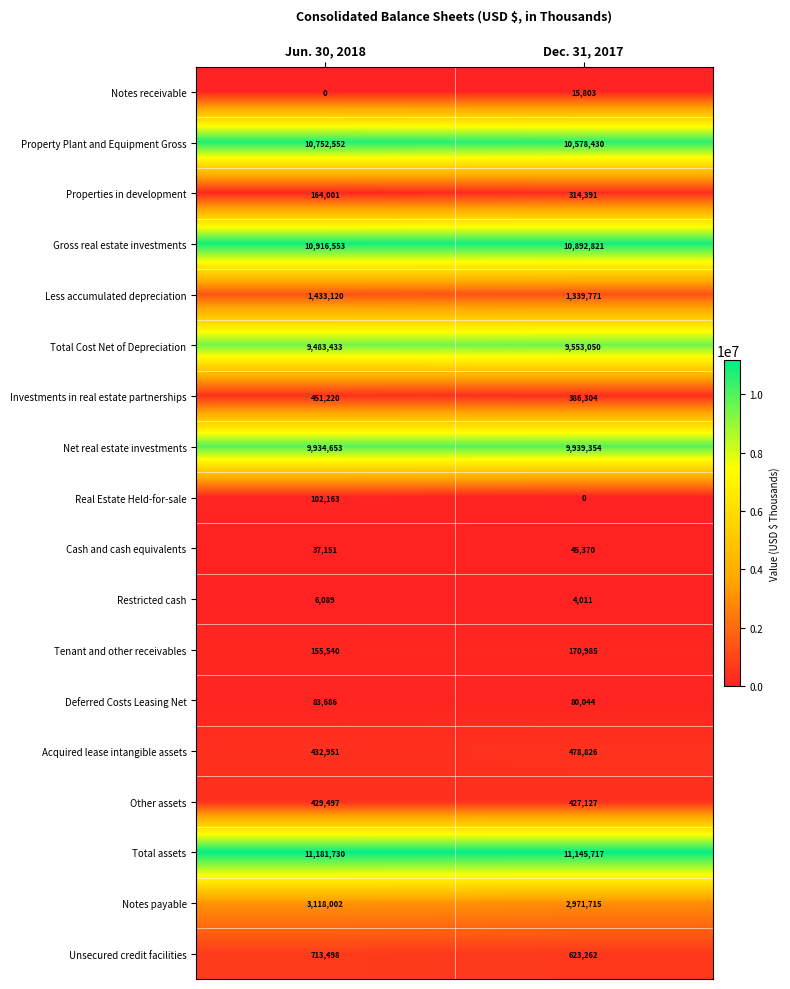

Read the Total assets value at Dec. 31, 2017, to the nearest 100.

11145700